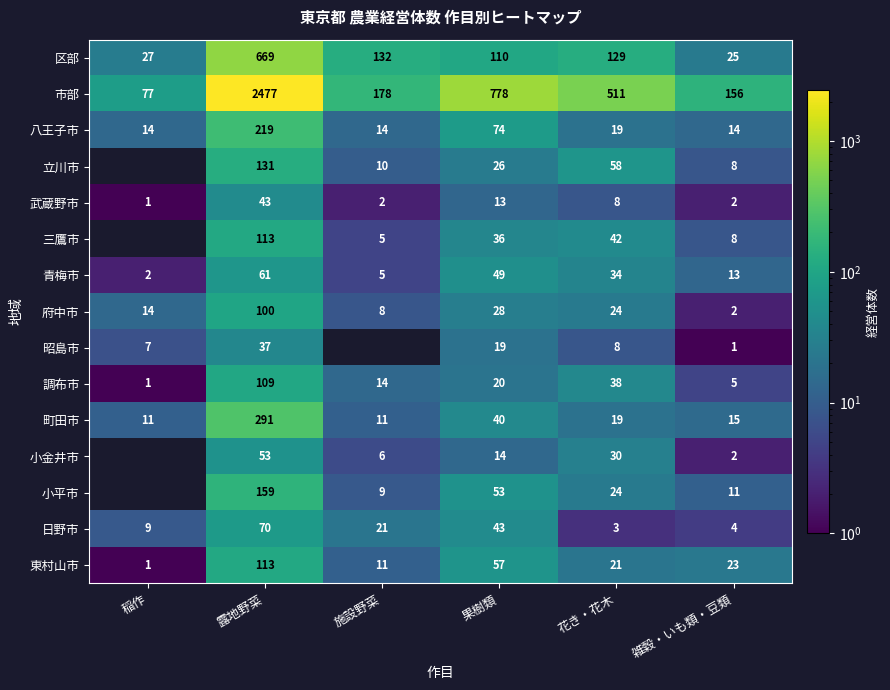

What is the total value across all series at 花き・花木?

968